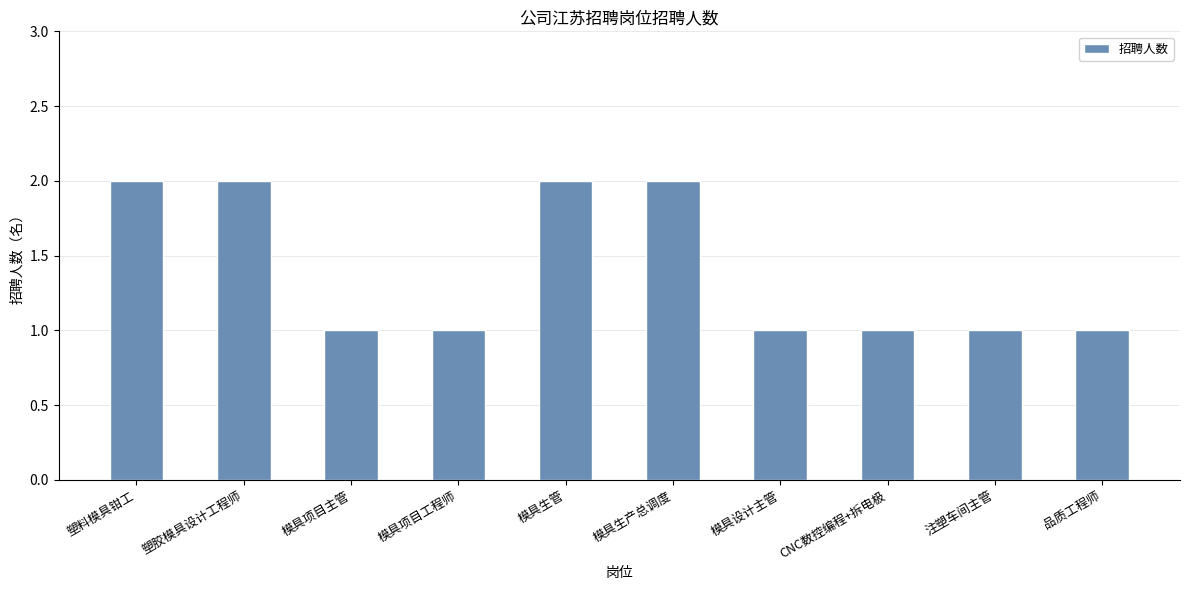

What is the sum of all values?

14